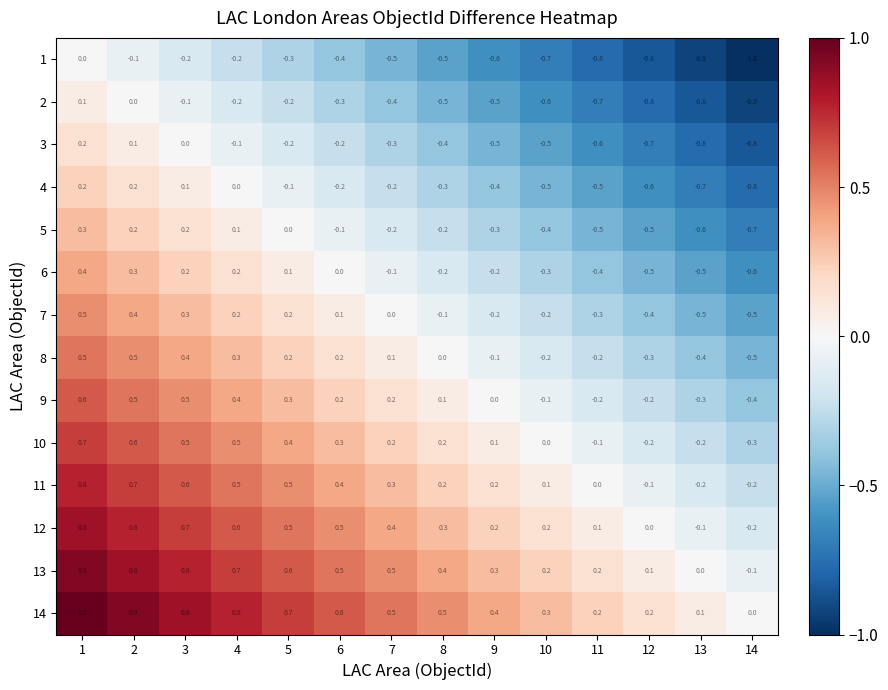

The value of 14 at 3 is 1.4. True or false?

False